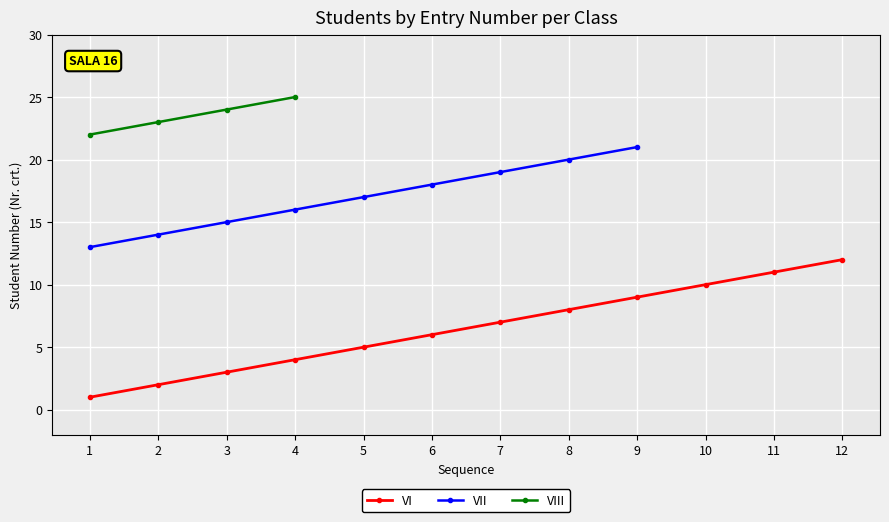

True or false: VIII and VII cross at least once.

False